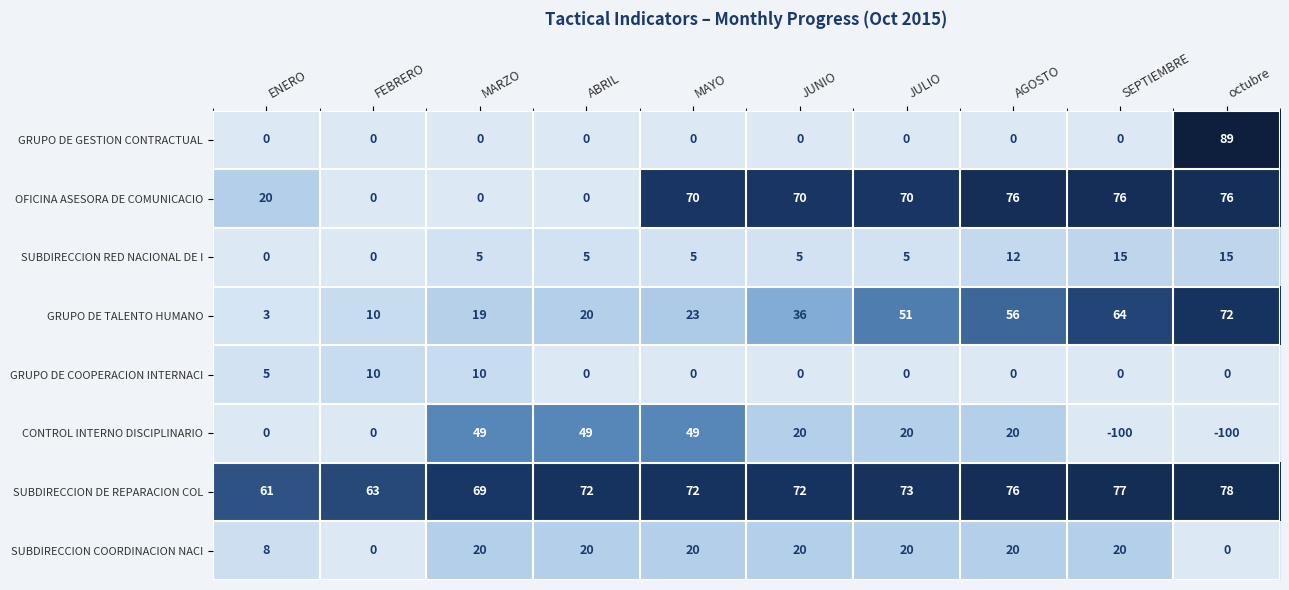

How many series are shown in this chart?

8